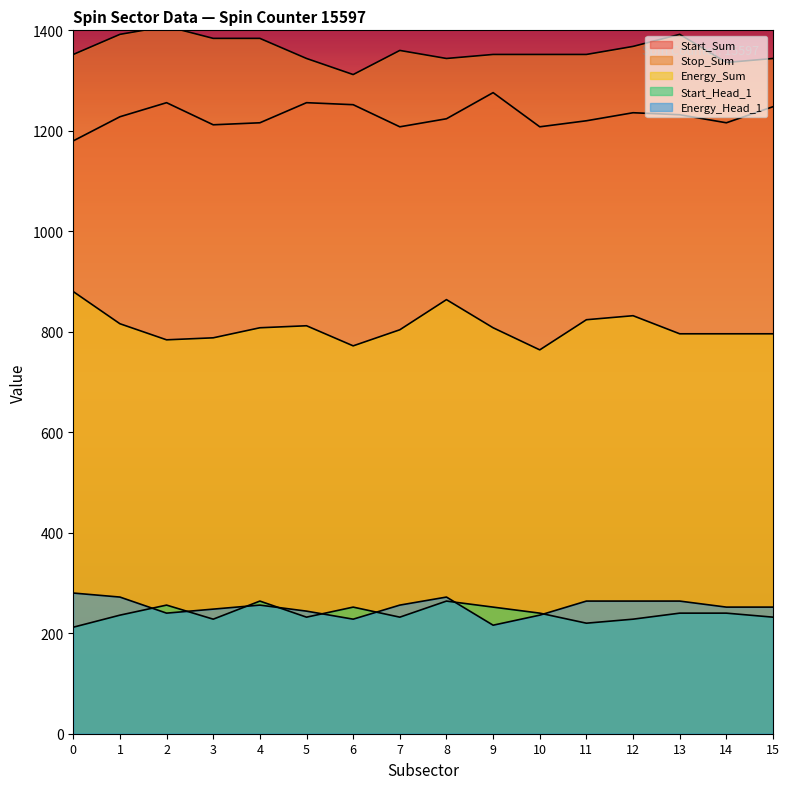

Reading left to right, extract all data points from this chart.

Start_Sum: 0=1180	1=1228	2=1256	3=1212	4=1216	5=1256	6=1252	7=1208	8=1224	9=1276	10=1208	11=1220	12=1236	13=1232	14=1216	15=1248
Stop_Sum: 0=1352	1=1392	2=1408	3=1384	4=1384	5=1344	6=1312	7=1360	8=1344	9=1352	10=1352	11=1352	12=1368	13=1392	14=1336	15=1344
Energy_Sum: 0=880	1=816	2=784	3=788	4=808	5=812	6=772	7=804	8=864	9=808	10=764	11=824	12=832	13=796	14=796	15=796
Start_Head_1: 0=212	1=236	2=256	3=228	4=264	5=232	6=252	7=232	8=264	9=252	10=240	11=220	12=228	13=240	14=240	15=232
Energy_Head_1: 0=280	1=272	2=240	3=248	4=256	5=244	6=228	7=256	8=272	9=216	10=236	11=264	12=264	13=264	14=252	15=252